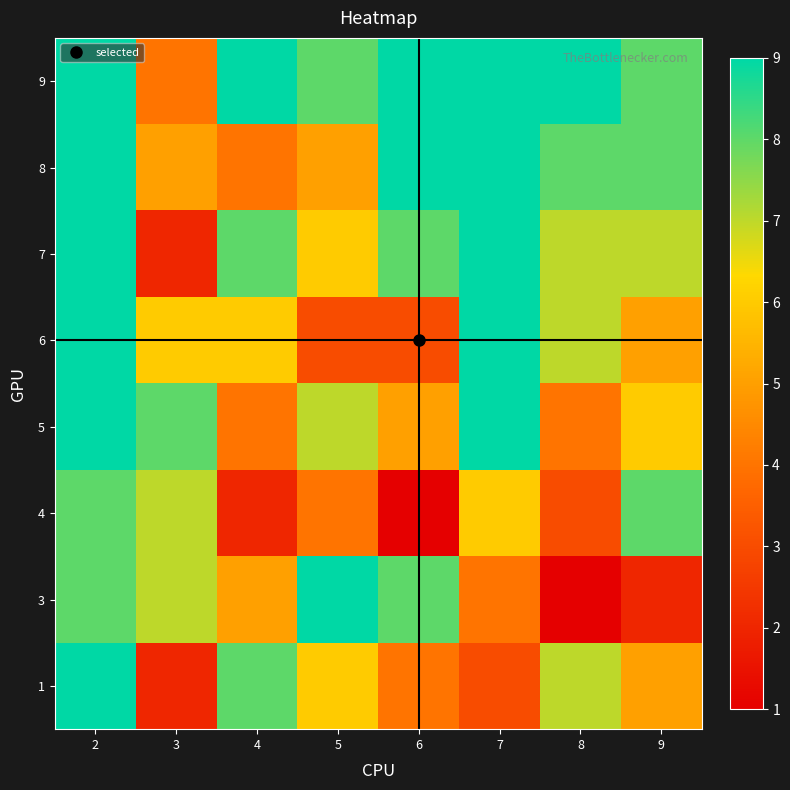

Reading left to right, what are all the values shown in this chart?

1: 2=9	3=2	4=8	5=6	6=4	7=3	8=7	9=5
3: 2=8	3=7	4=5	5=9	6=8	7=4	8=1	9=2
4: 2=8	3=7	4=2	5=4	6=1	7=6	8=3	9=8
5: 2=9	3=8	4=4	5=7	6=5	7=9	8=4	9=6
6: 2=9	3=6	4=6	5=3	6=3	7=9	8=7	9=5
7: 2=9	3=2	4=8	5=6	6=8	7=9	8=7	9=7
8: 2=9	3=5	4=4	5=5	6=9	7=9	8=8	9=8
9: 2=9	3=4	4=9	5=8	6=9	7=9	8=9	9=8